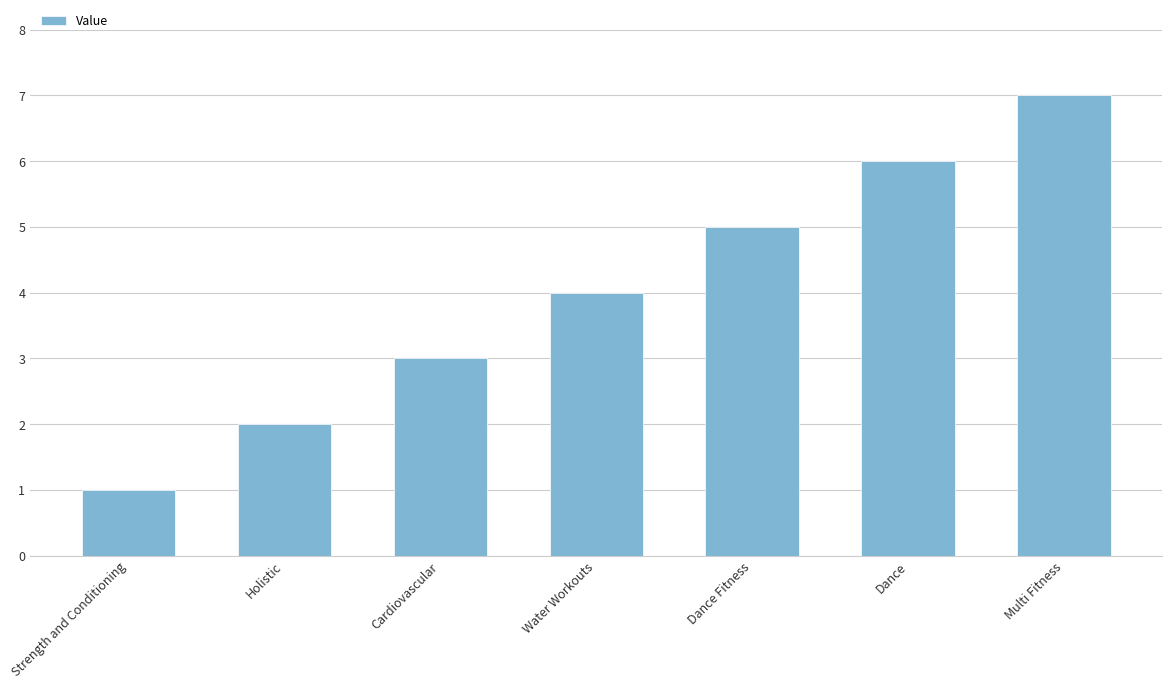

Is it true that the value at Strength and Conditioning is 1?

True